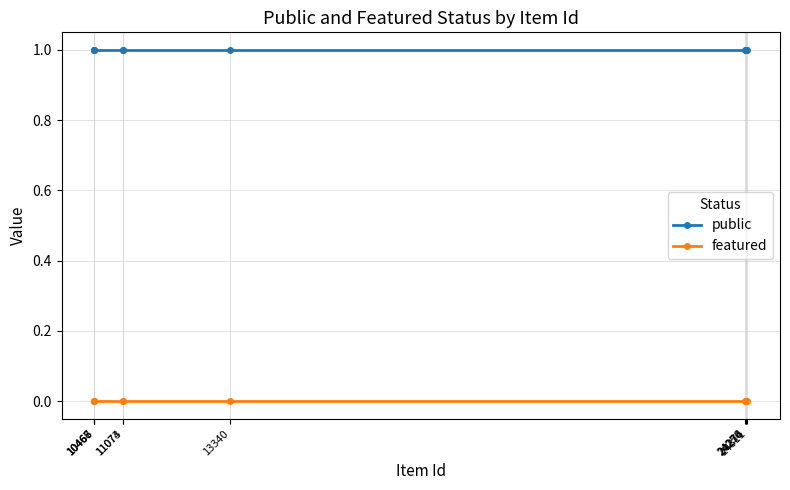

What is the spread (max minus min) of values at 24274?

1